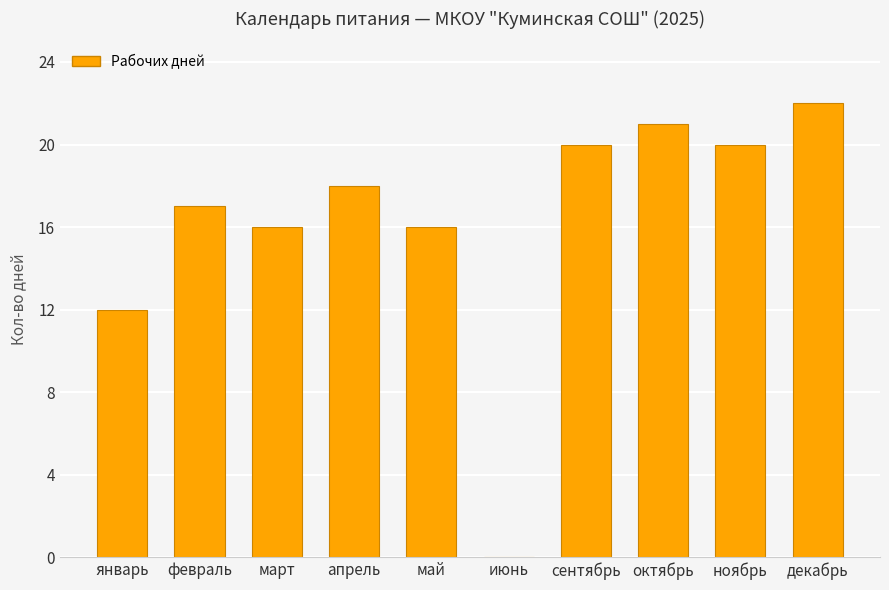

What is the sum of the values at сентябрь and март?

36